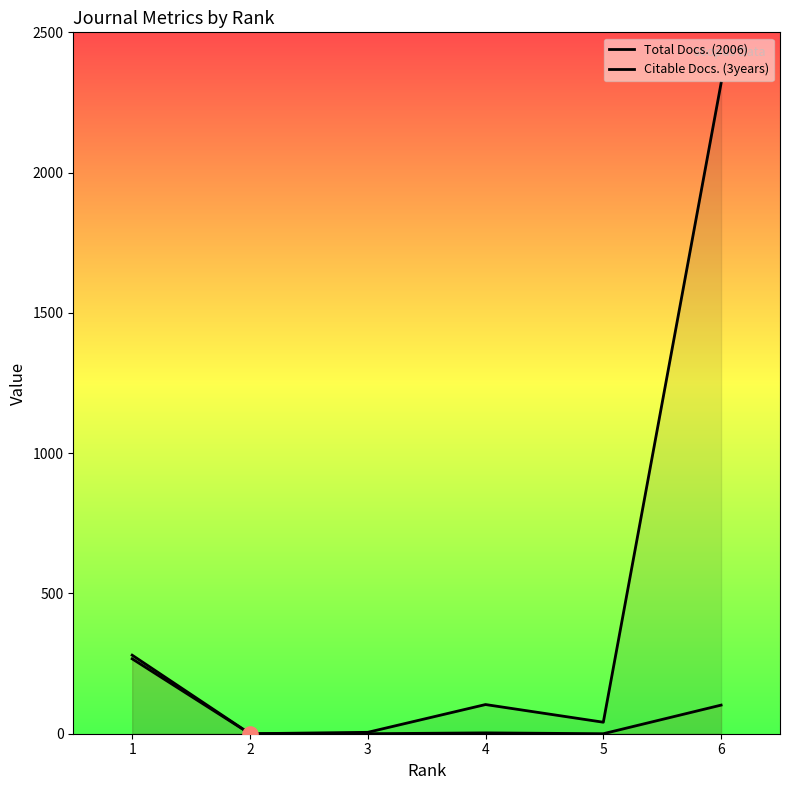

Is the value of Total Docs. (2006) at 1 greater than the value of Citable Docs. (3years) at 4?

Yes